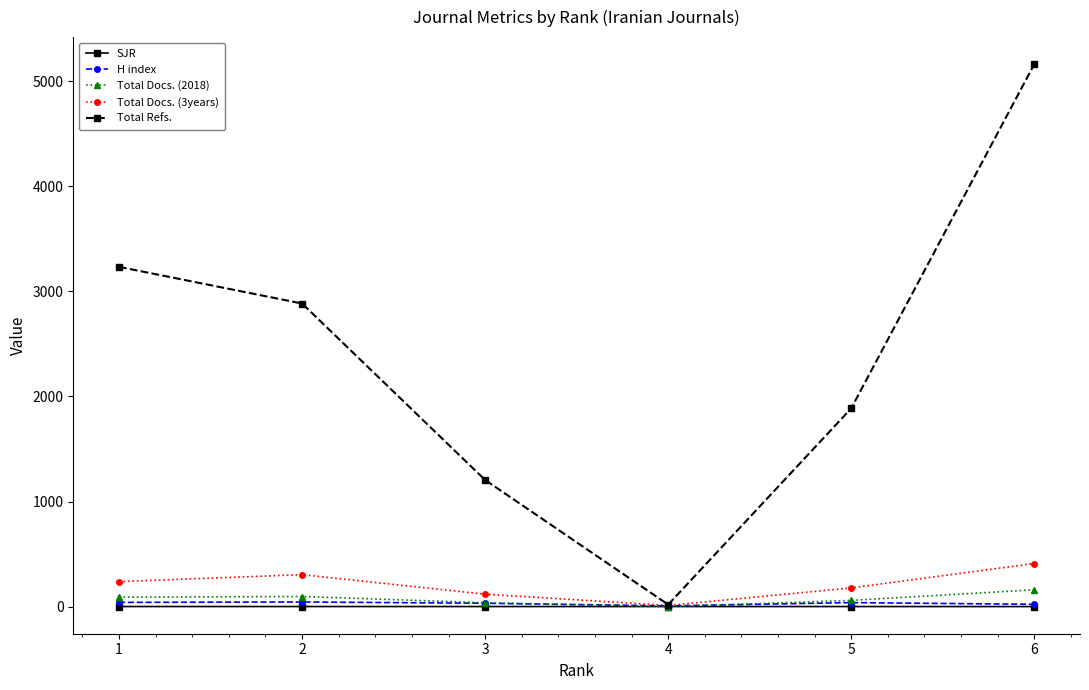

What is the difference between the second highest and minimum values in the Total Refs. series?

3214.0